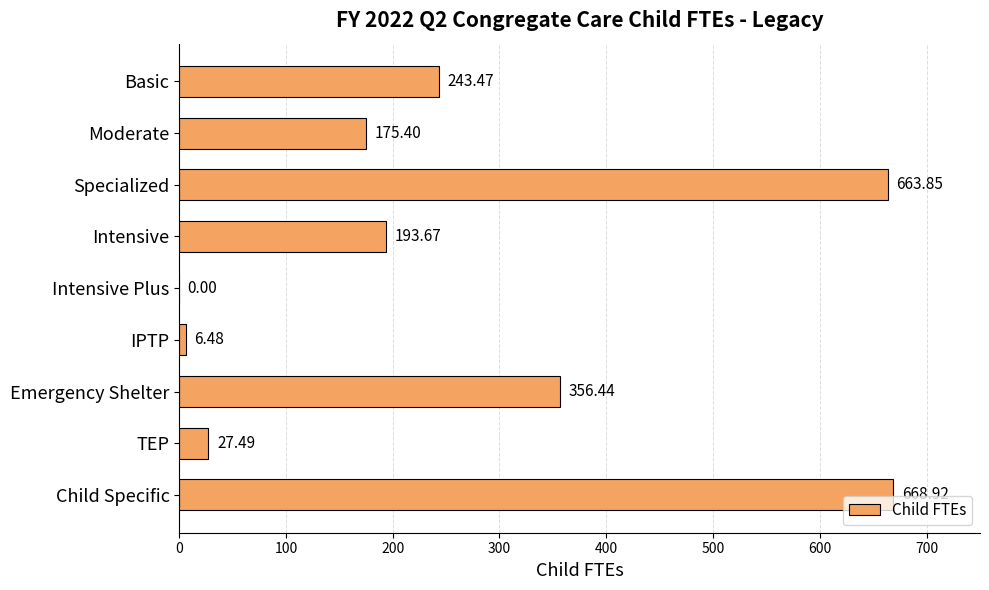

What is the maximum value shown in the chart?

668.9